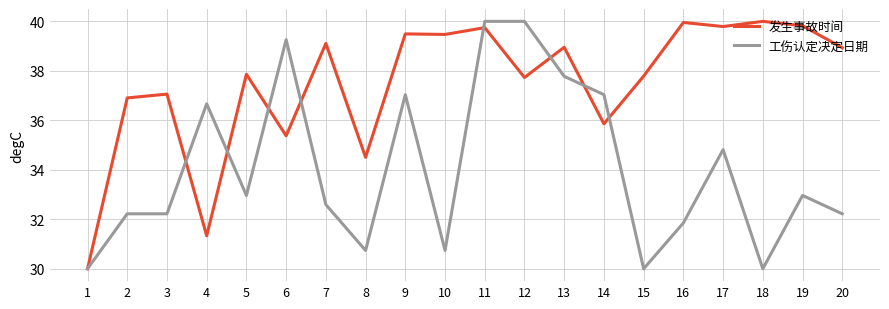

At 19, list the series in order from smallest to largest.

工伤认定决定日期, 发生事故时间